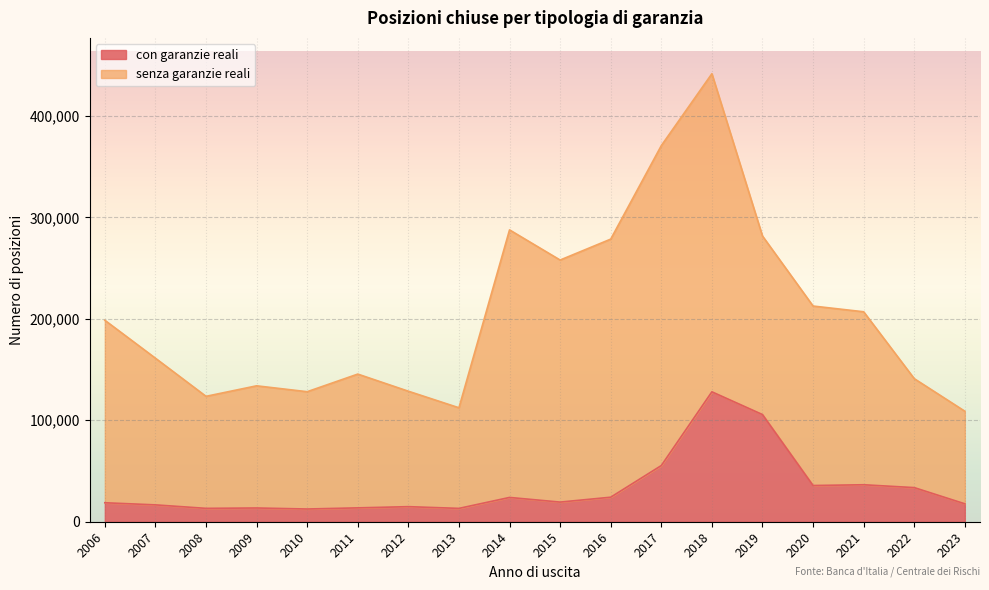

How many data points are less than 19352?

9